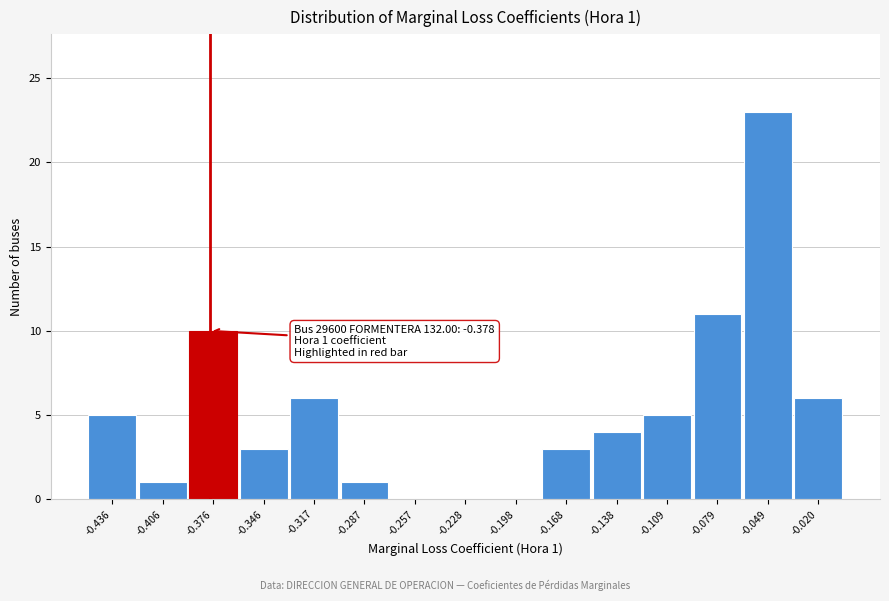

Which range on the x-axis has the tallest bar?

-0.065 to -0.035